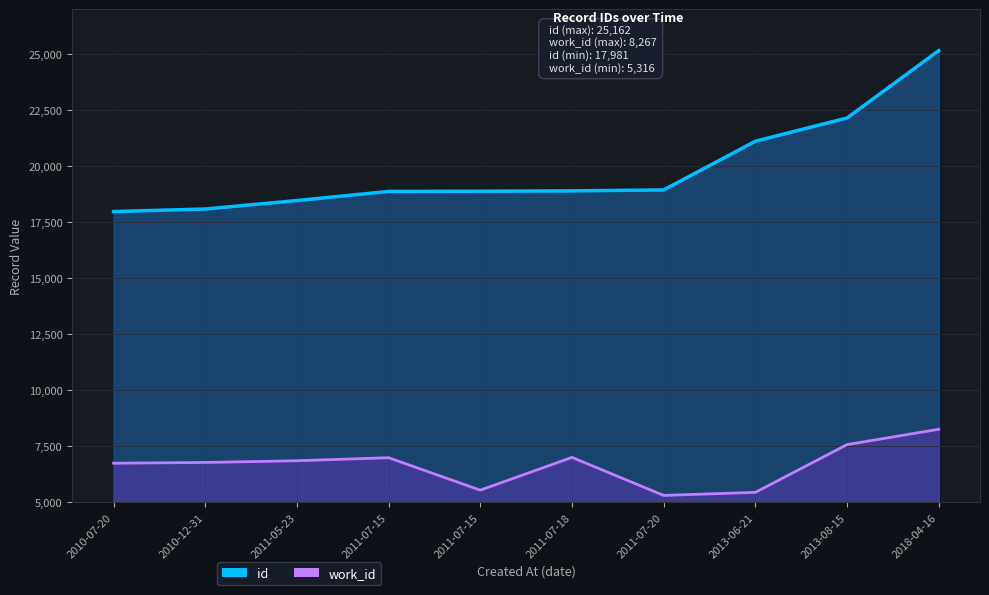

List the labels in order of work_id value, largest first.

2018-04-16, 2013-08-15, 2011-07-18, 2011-07-15, 2011-05-23, 2010-12-31, 2010-07-20, 2011-07-15, 2013-06-21, 2011-07-20